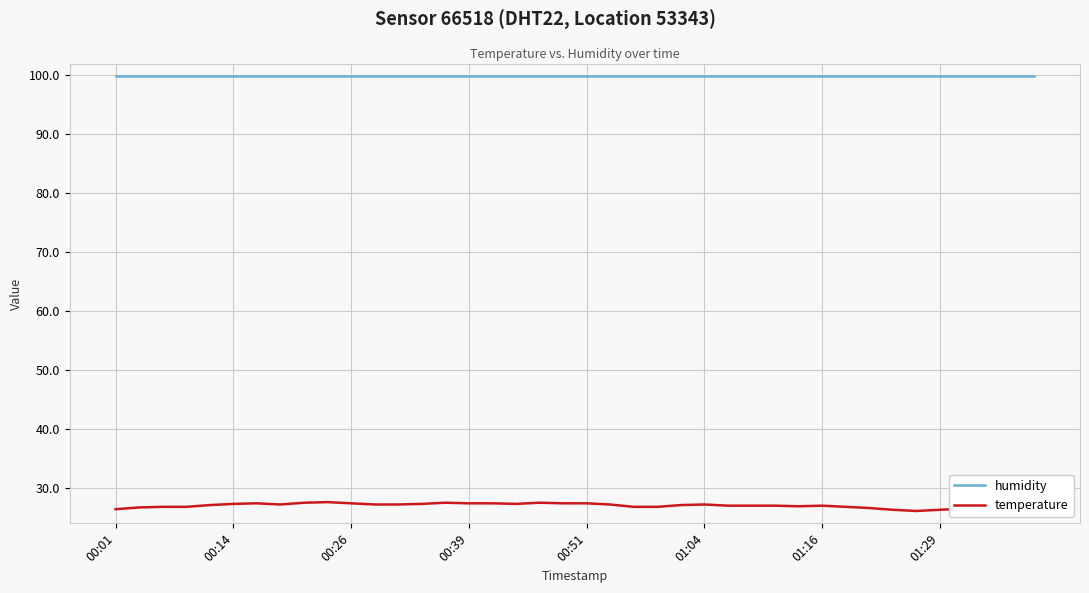

What is the average value of the humidity series?

99.9